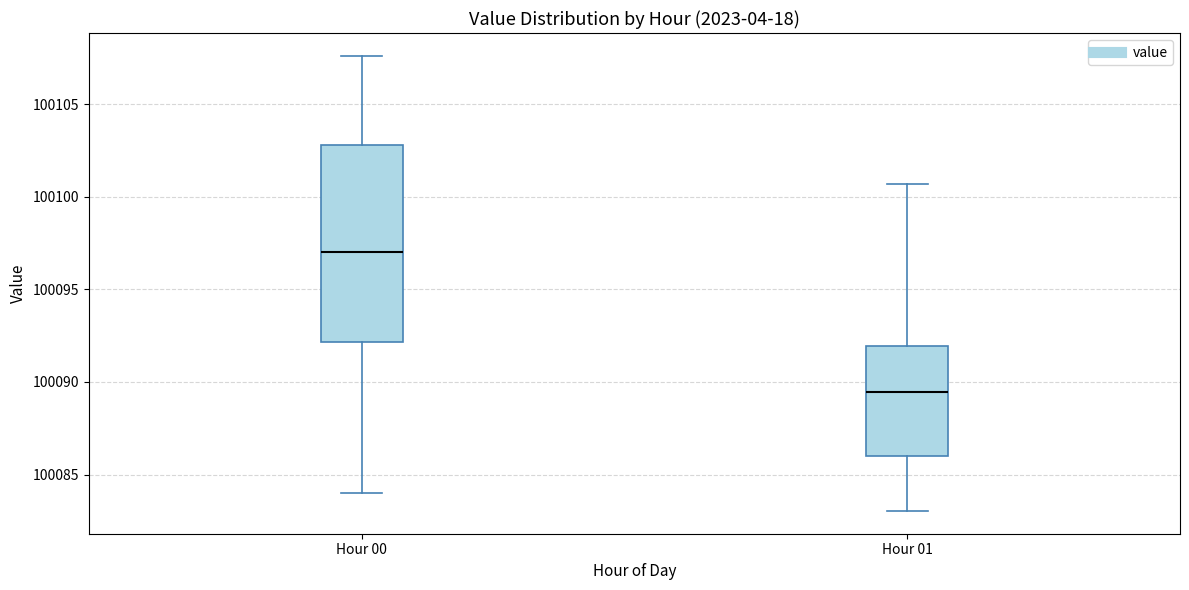

Where is the lower edge of the box for Hour 01 on the y-axis? The values are not printed on the chart, so give them approximately, as read against the axis.

100086.0